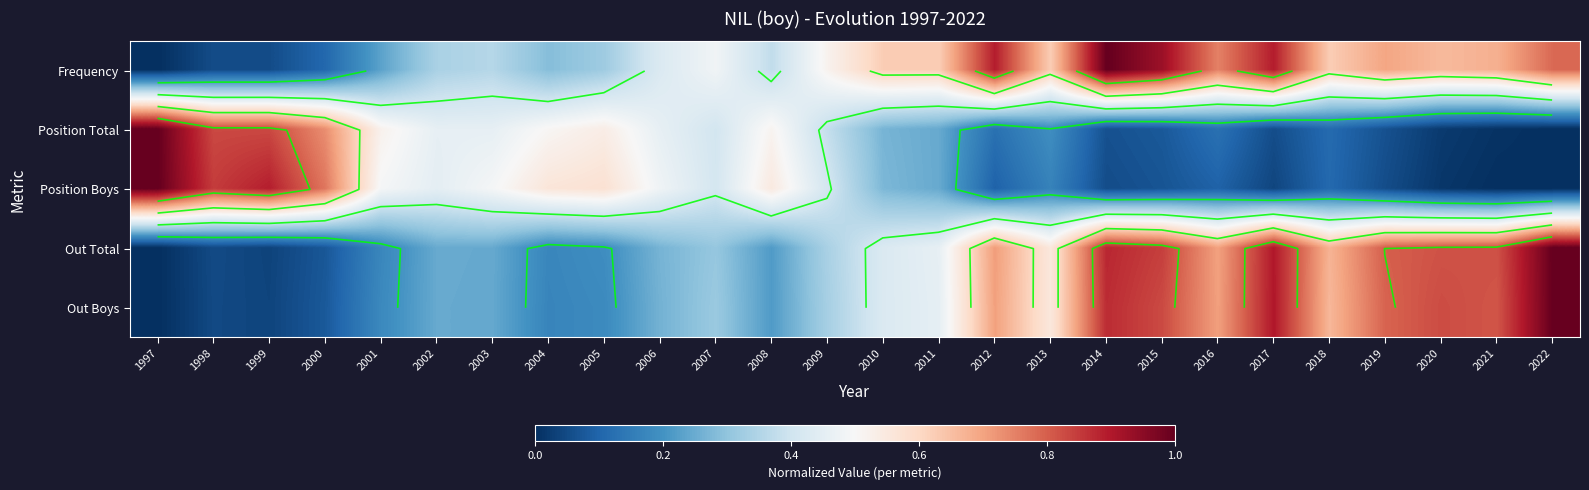

How many data points in Position Total are above 0?

25